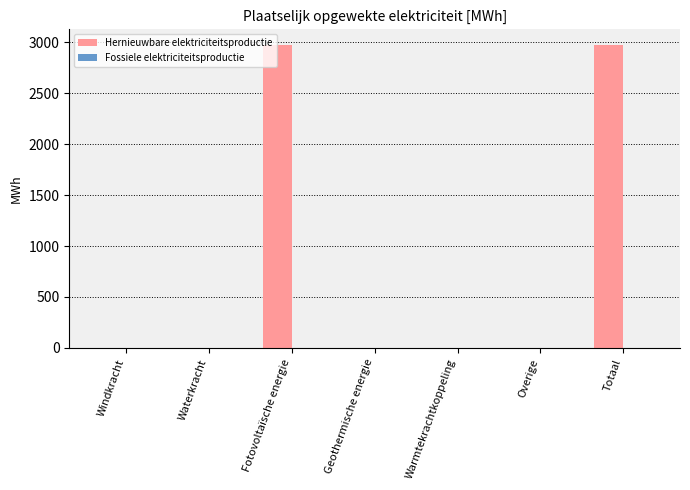

Which has a higher value, Overige or Fotovoltaïsche energie?

Fotovoltaïsche energie